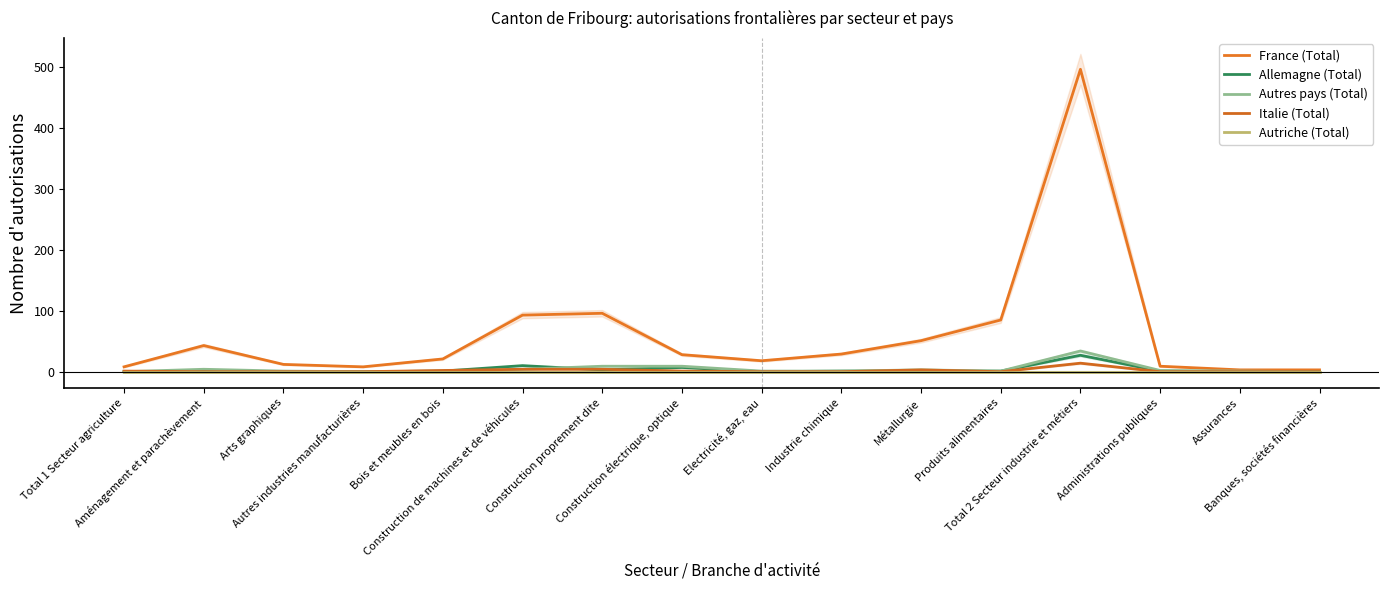

Which series ends up on top after the final intersection of Allemagne (Total) and Autres pays (Total)?

Autres pays (Total)